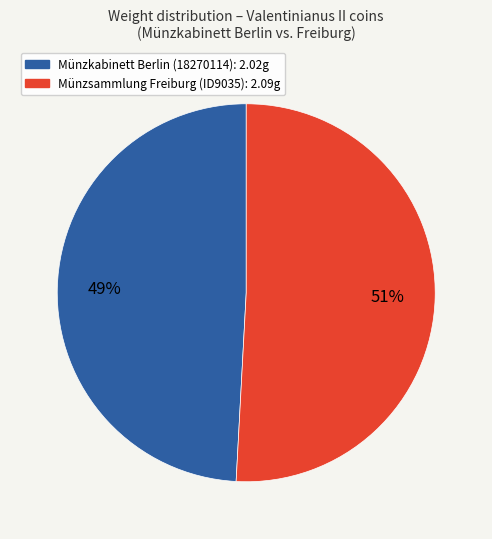

The Münzsammlung Freiburg (ID9035) slice represents 40% of the pie. True or false?

False